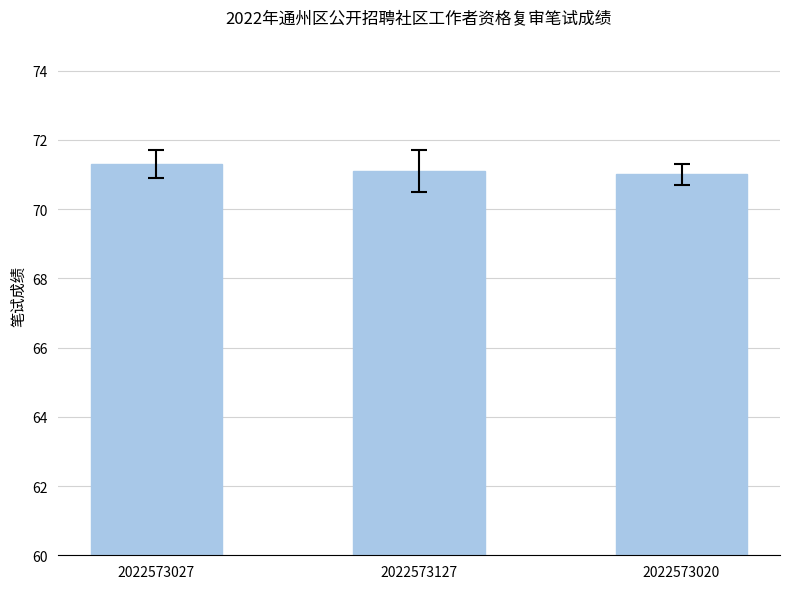

What position from the right is 2022573127?

2